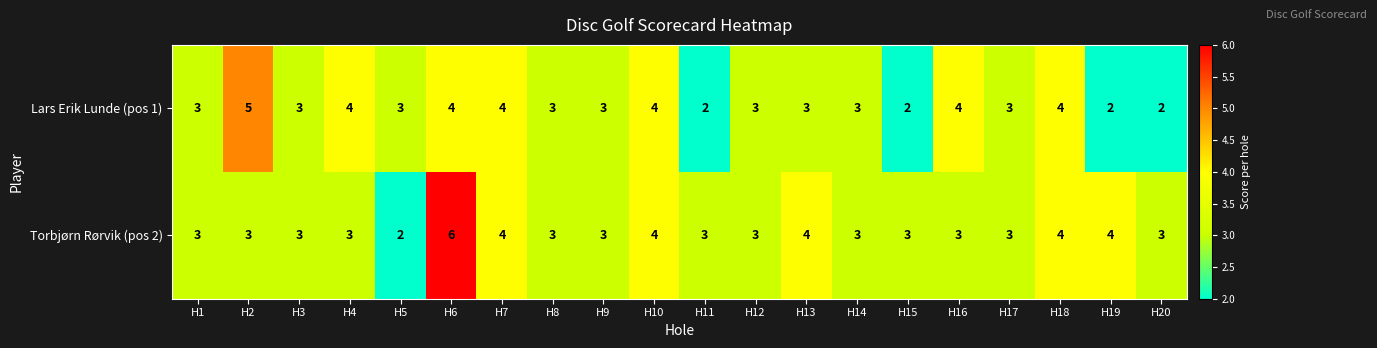

Which series has the largest total across all categories?

Torbjørn Rørvik (pos 2)